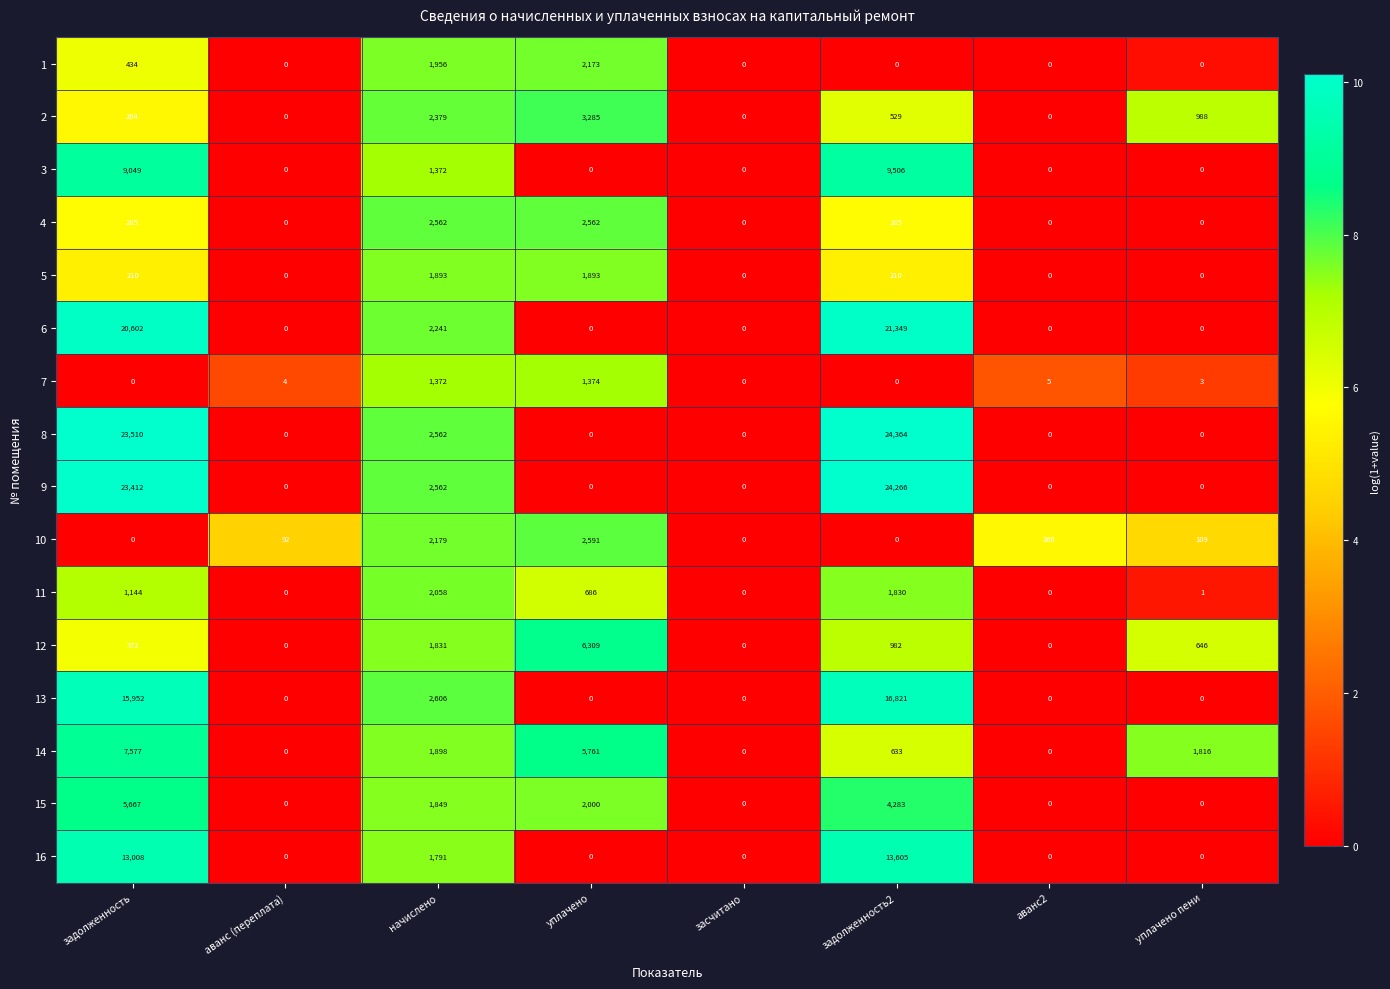

Count the number of data series in this chart.

16